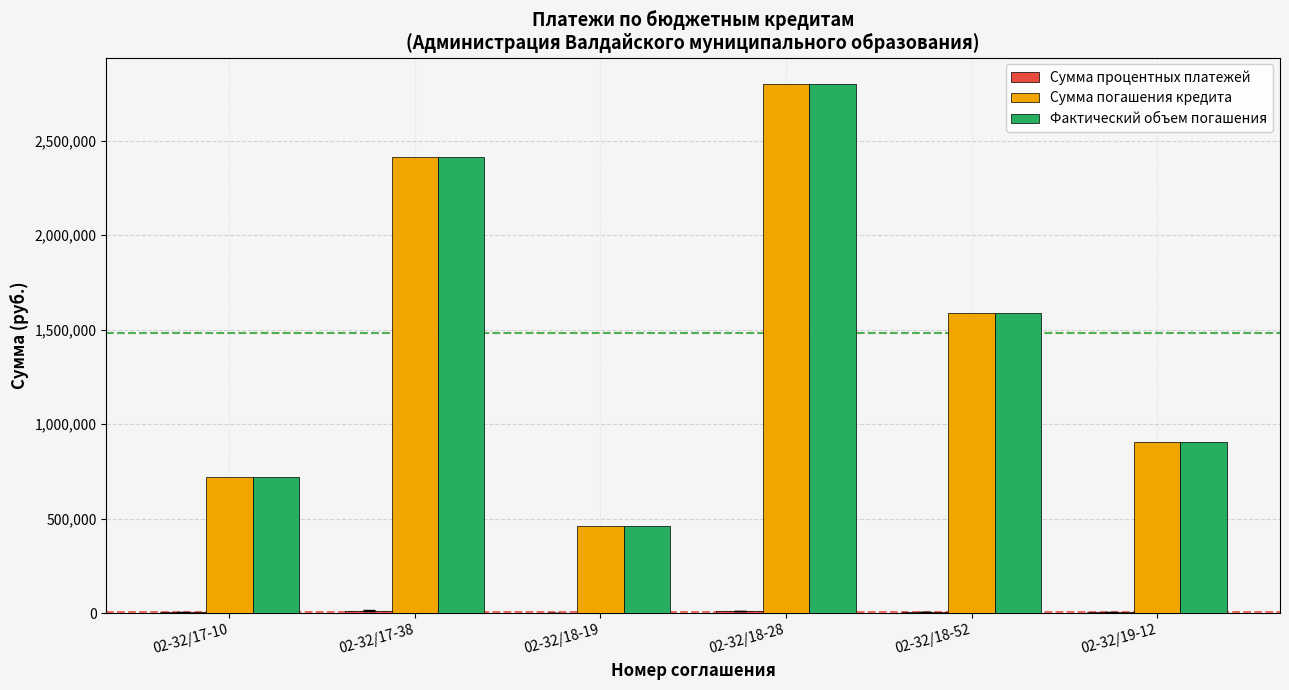

At which label does Сумма погашения кредита reach its peak?

02-32/18-28